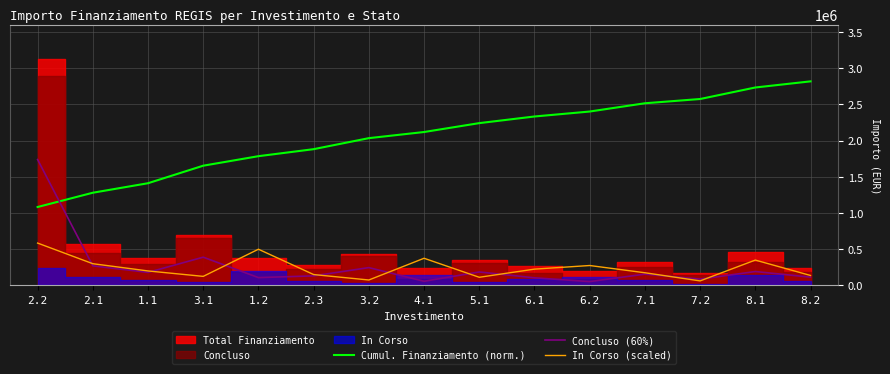

Which series changed the most between 3.1 and 1.2?

In Corso (scaled)